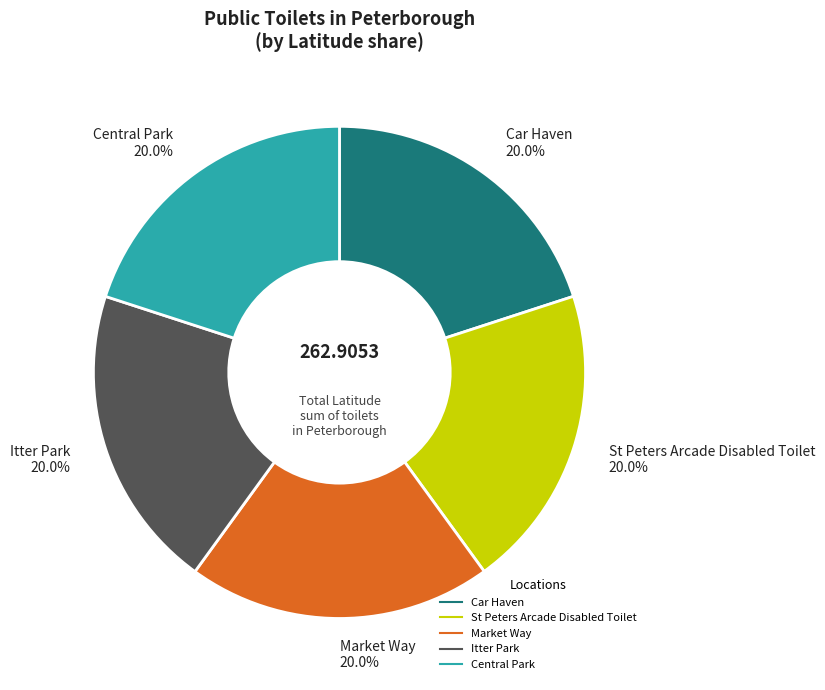

To the nearest percent, what is the average slice percentage?

20%